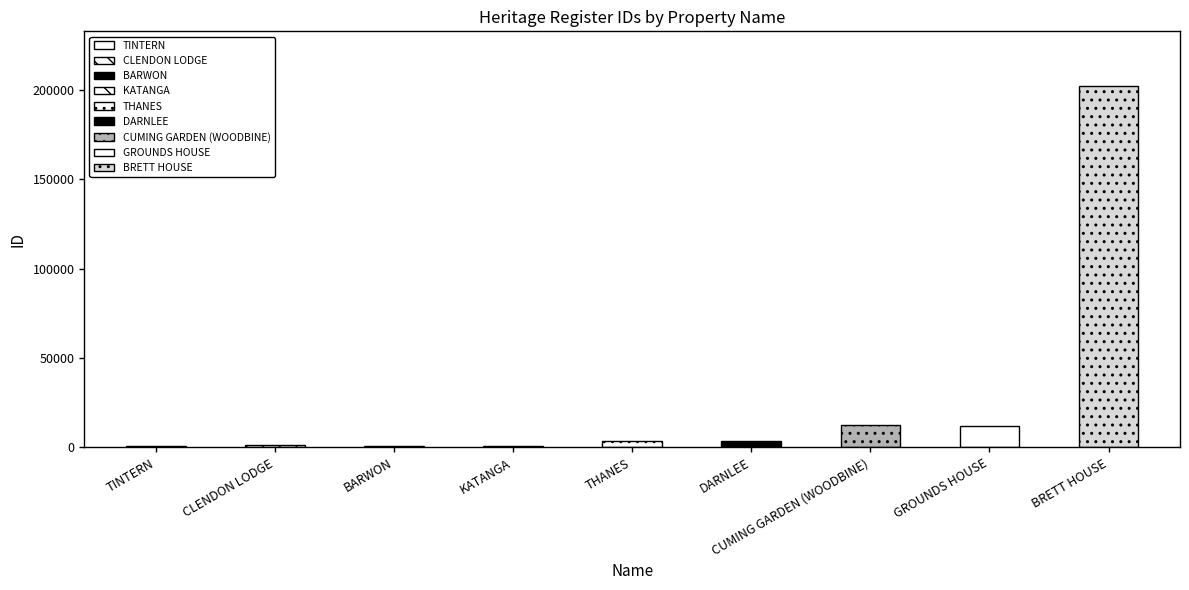

What is the label of the 6th bar from the right?

KATANGA